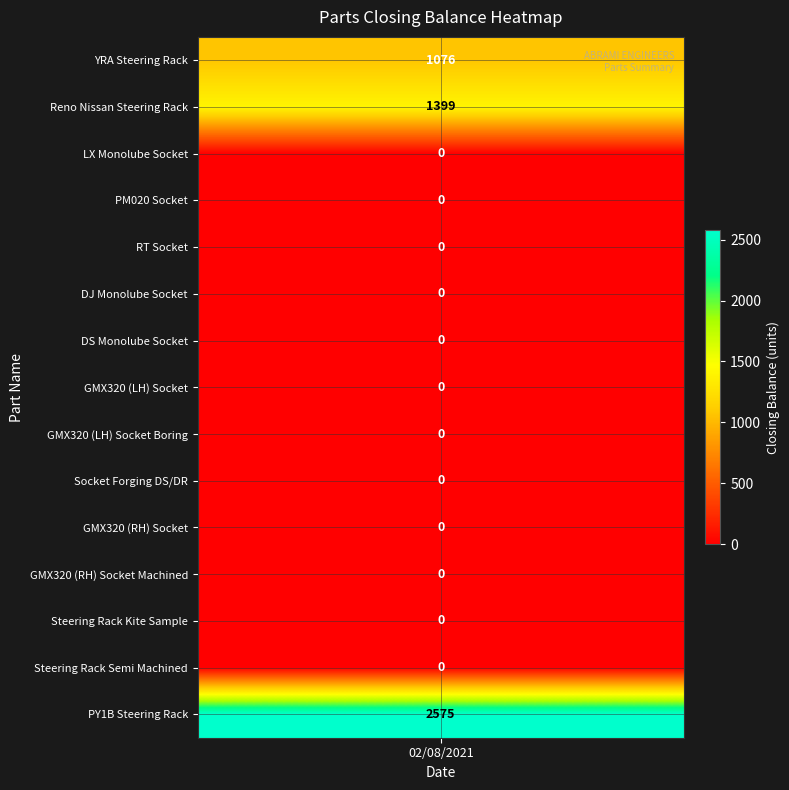

Which has a higher value, Steering Racks - PY1B IP RM NO or R T SOCKET?

Steering Racks - PY1B IP RM NO